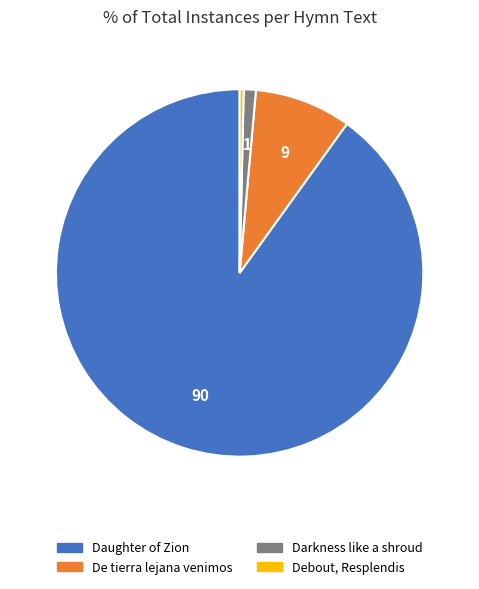

Is there a majority slice in this chart?

Yes